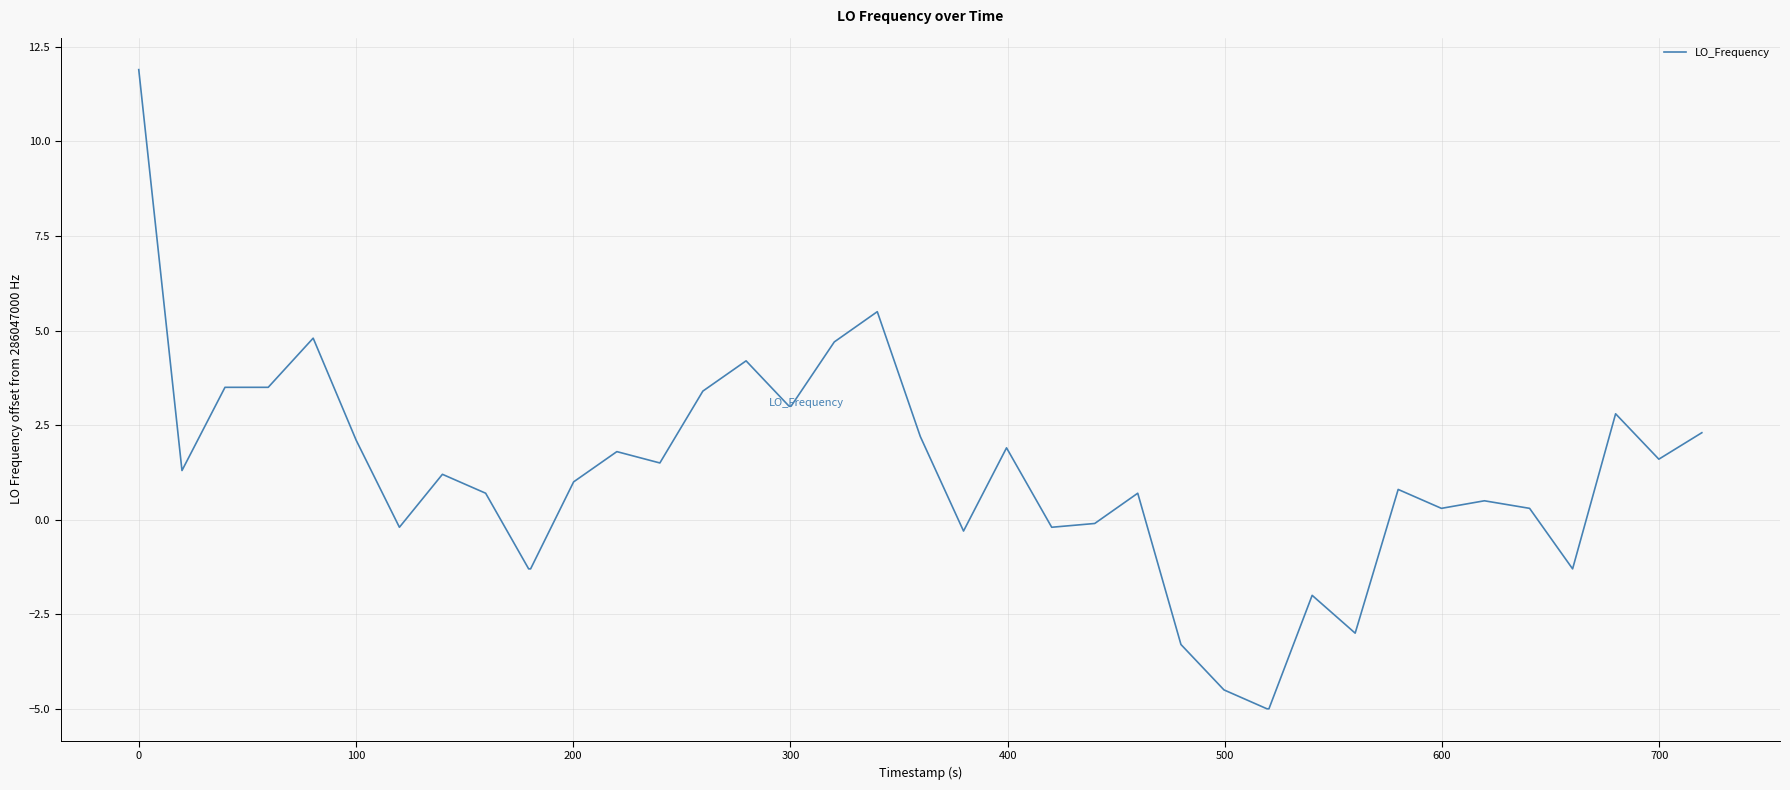

What is the maximum value shown in the chart?

11.9